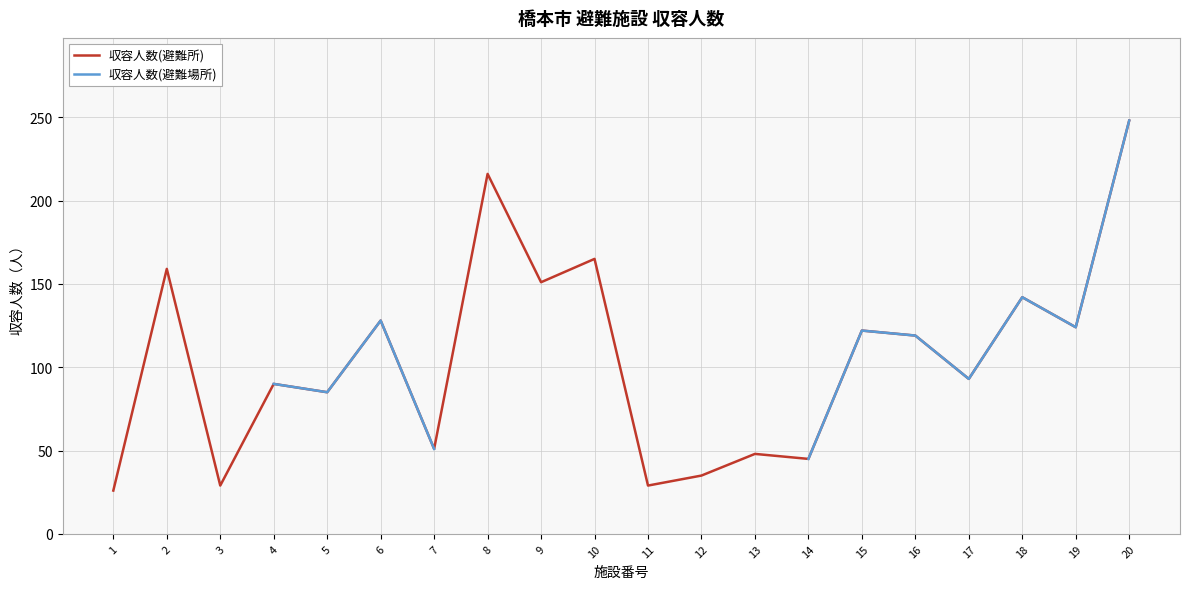

At which category does 収容人数(避難場所) reach its first local peak?

6